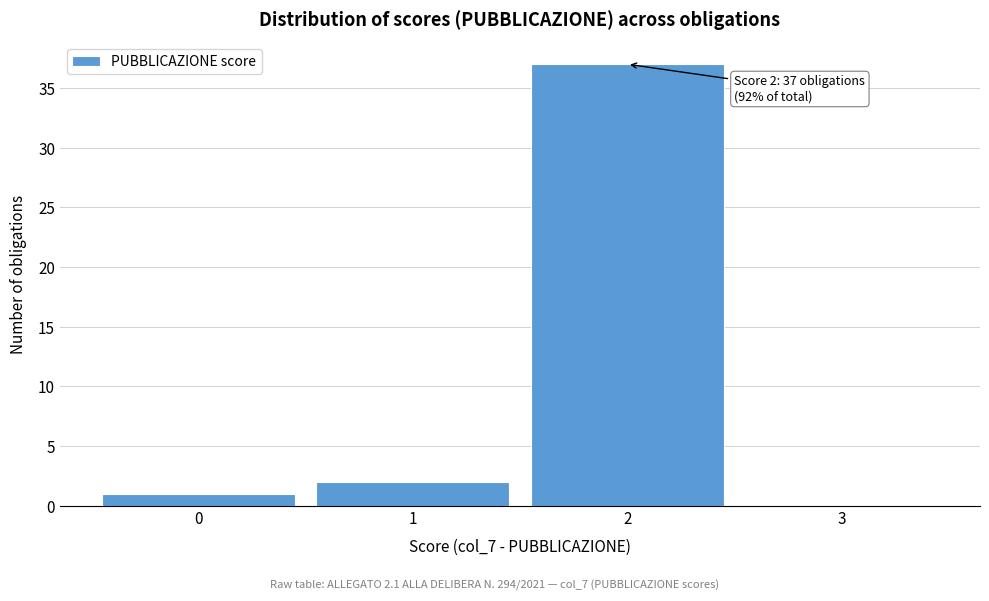

Over which range of the x-axis is the bar tallest?

1.5 to 2.5